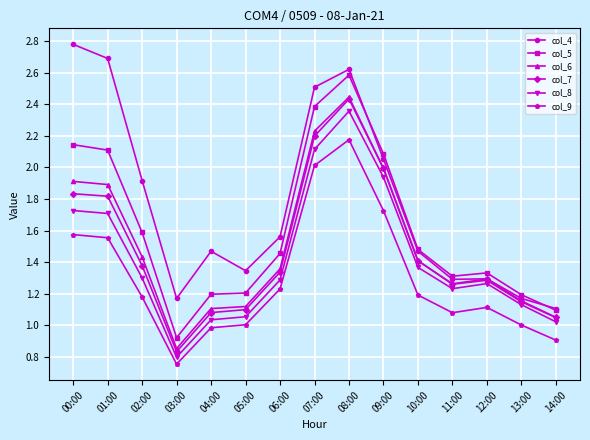

What is the maximum value shown in the chart?

2.8